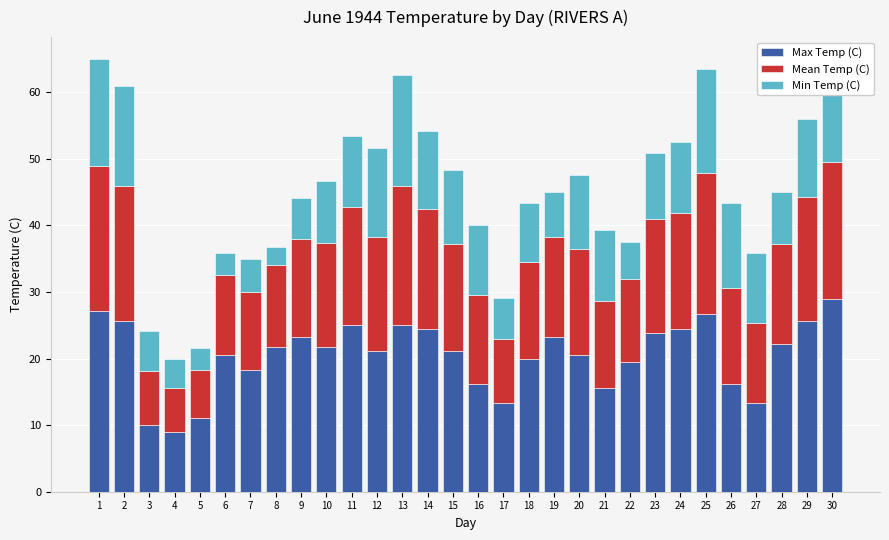

What is the minimum value for Max Temp (C)?

8.9